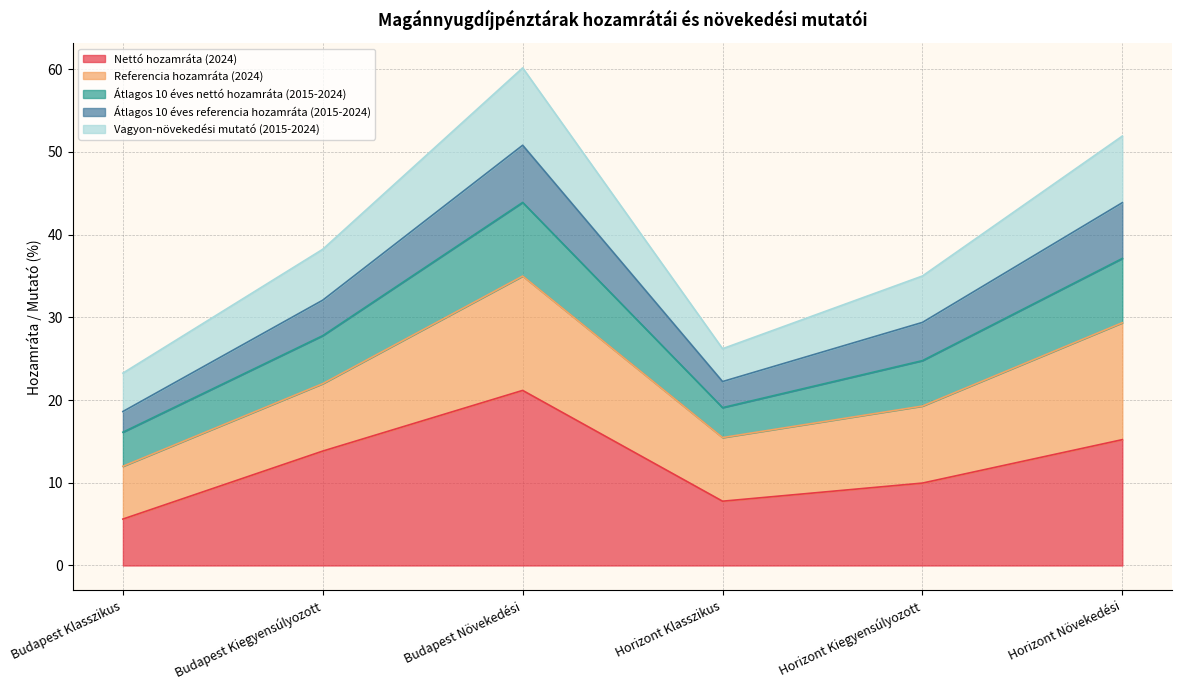

What are all the series names shown in the legend?

Nettó hozamráta (2024), Referencia hozamráta (2024), Átlagos 10 éves nettó hozamráta (2015-2024), Átlagos 10 éves referencia hozamráta (2015-2024), Vagyon-növekedési mutató (2015-2024)